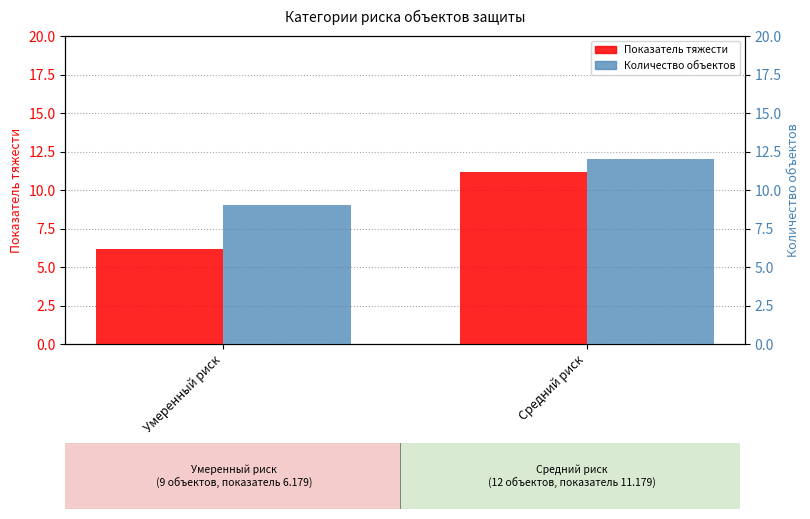

Where is Показатель тяжести nearest to the value 8?

Умеренный риск